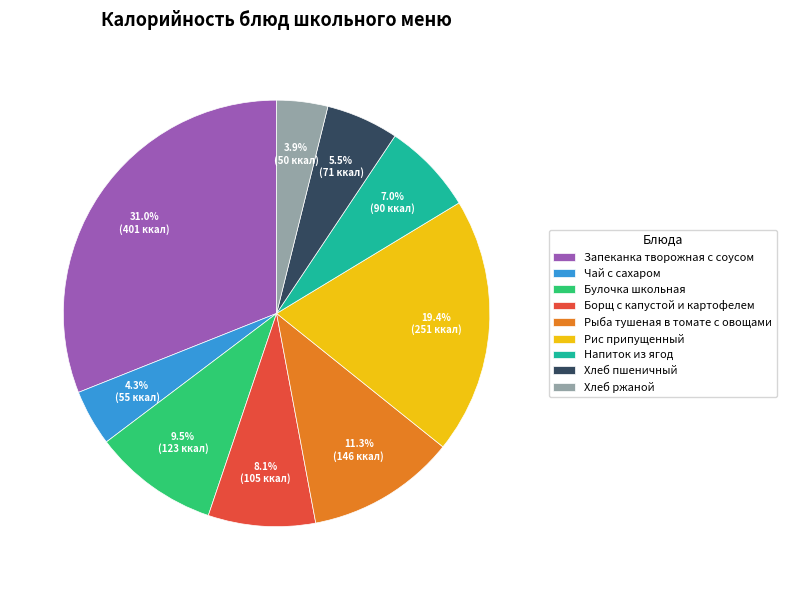

What is the largest slice in the pie chart?

Запеканка творожная с соусом